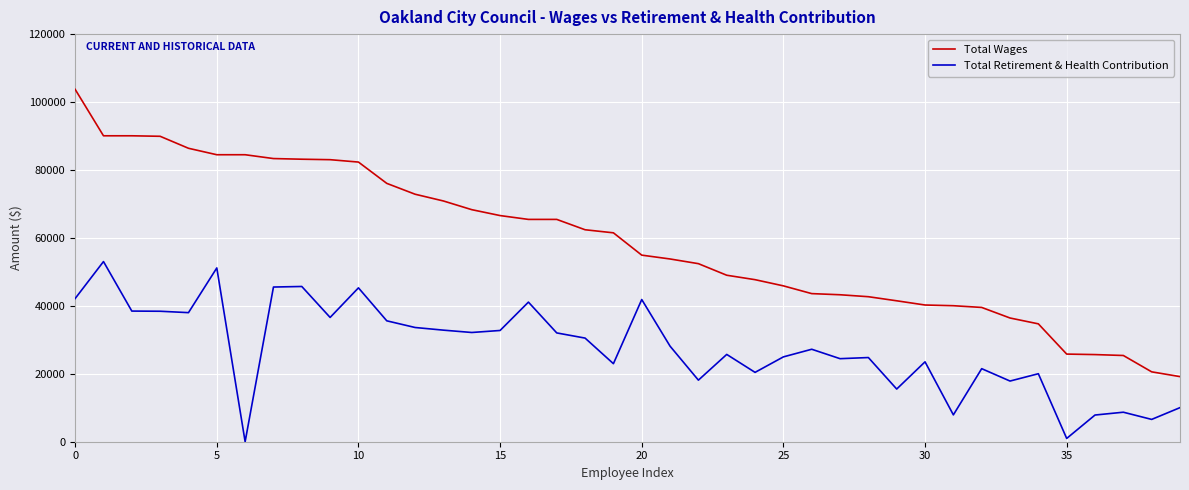

How many lines are shown in the chart?

2